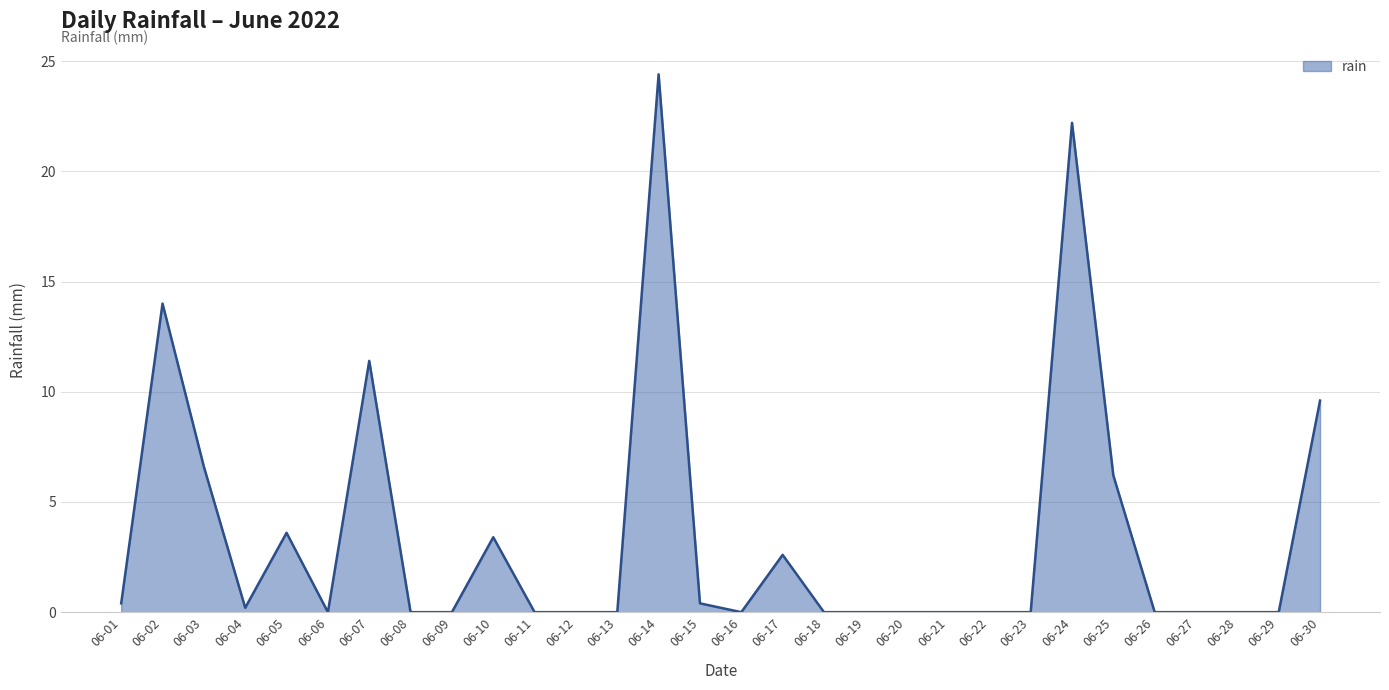

The value at 06-10 is 2.3. True or false?

False